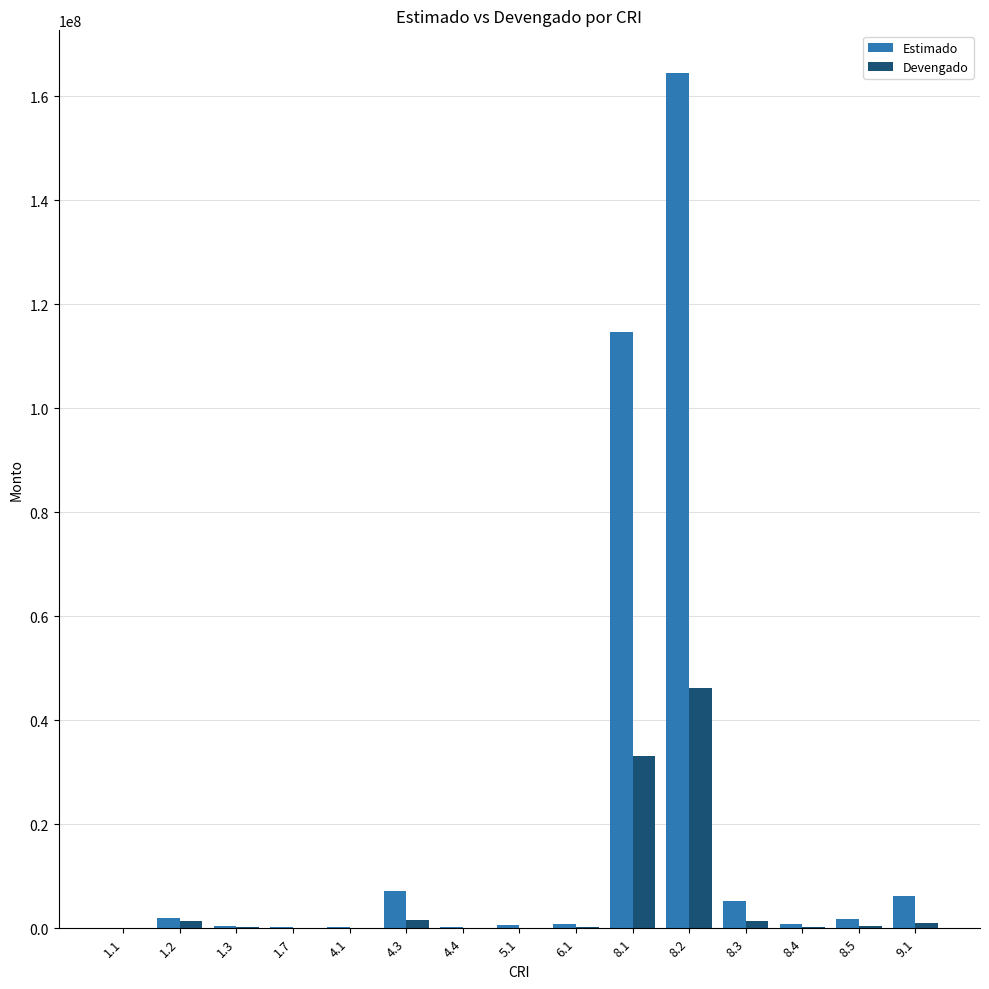

What are all the series names shown in the legend?

Estimado, Devengado